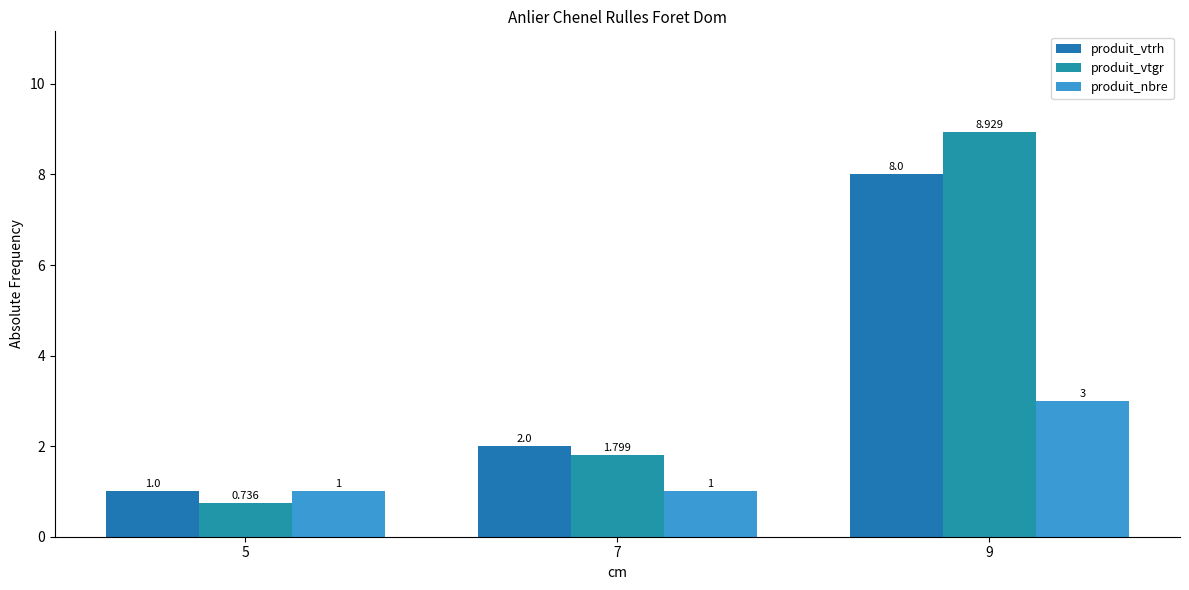

What is the difference between the produit_vtrh values at 5 and 9?

7.0